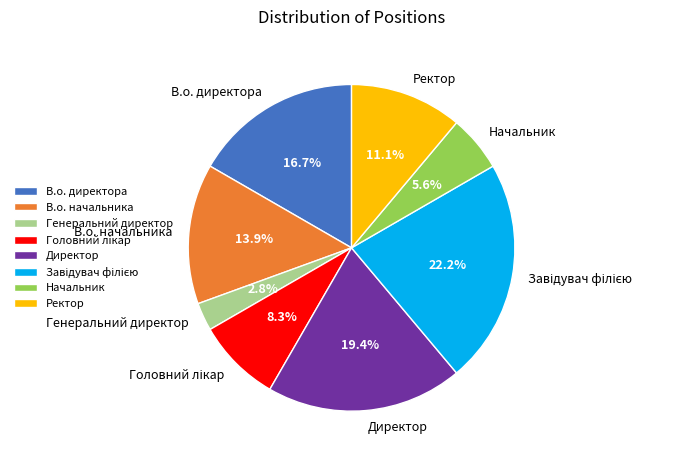

How many slices are in this pie chart?

8